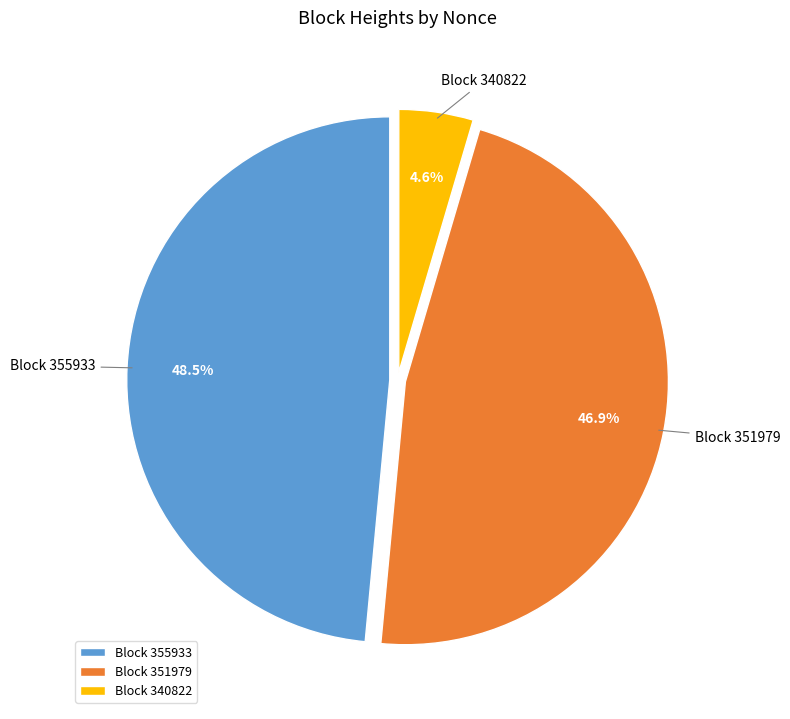

What is the total percentage of Block 340822 and Block 355933?

53.1%